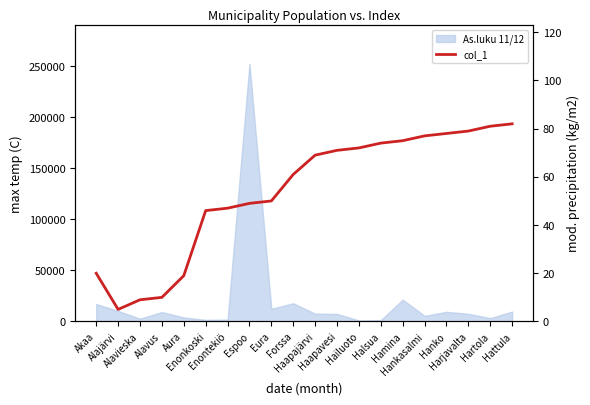

List the labels in order of value, smallest first.

Alajärvi, Alavieska, Alavus, Aura, Akaa, Enonkoski, Enontekiö, Espoo, Eura, Forssa, Haapajärvi, Haapavesi, Hailuoto, Halsua, Hamina, Hankasalmi, Hanko, Harjavalta, Hartola, Hattula